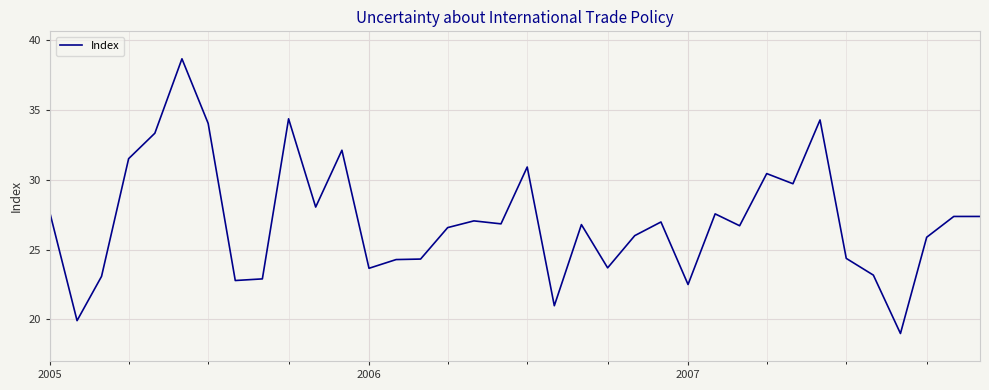

What is the maximum value shown in the chart?

38.6